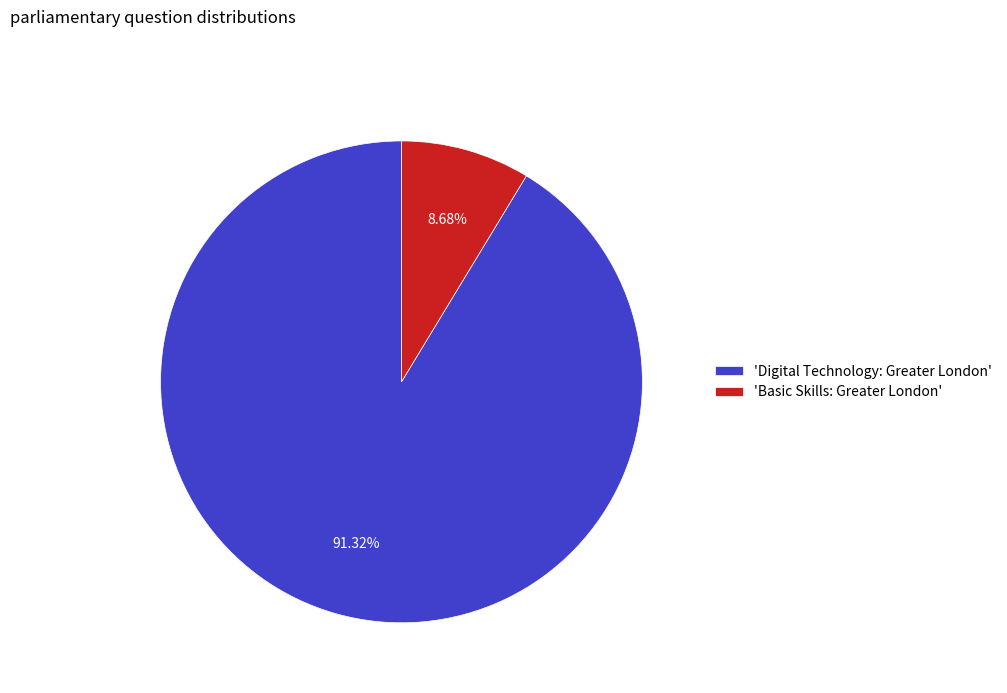

Is the sum of 'Digital Technology: Greater London' and 'Basic Skills: Greater London' greater than half?

Yes